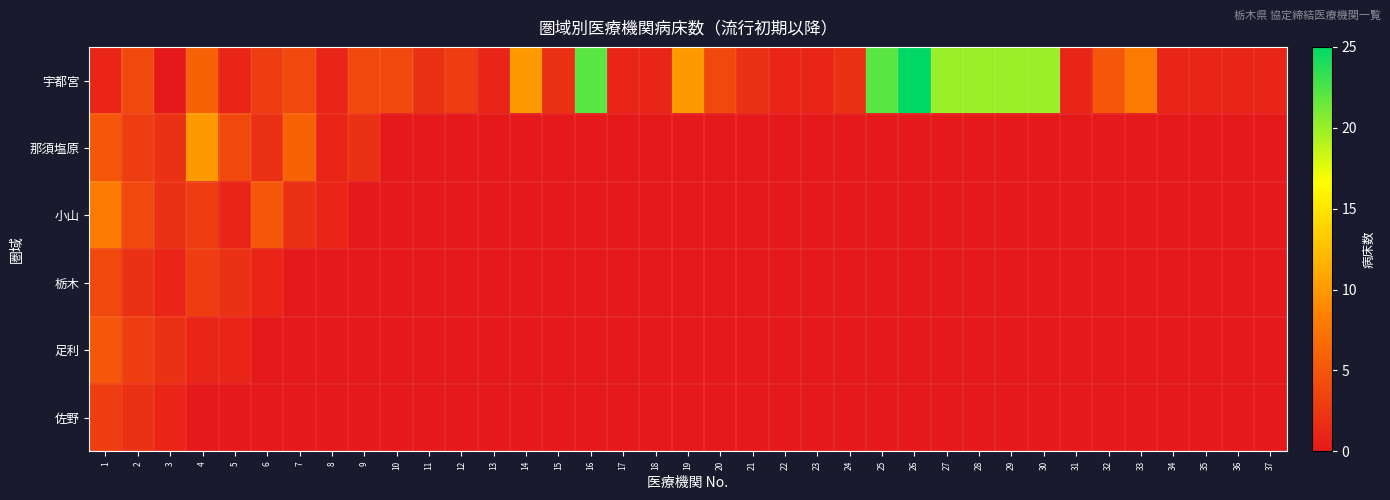

At 30, list the series in order from smallest to largest.

那須塩原, 小山, 栃木, 足利, 佐野, 宇都宮